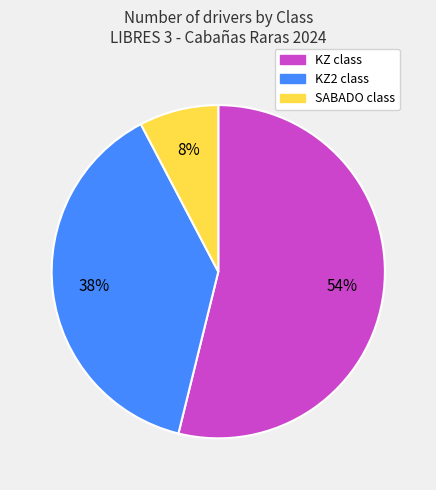

Does any single category account for the majority?

Yes